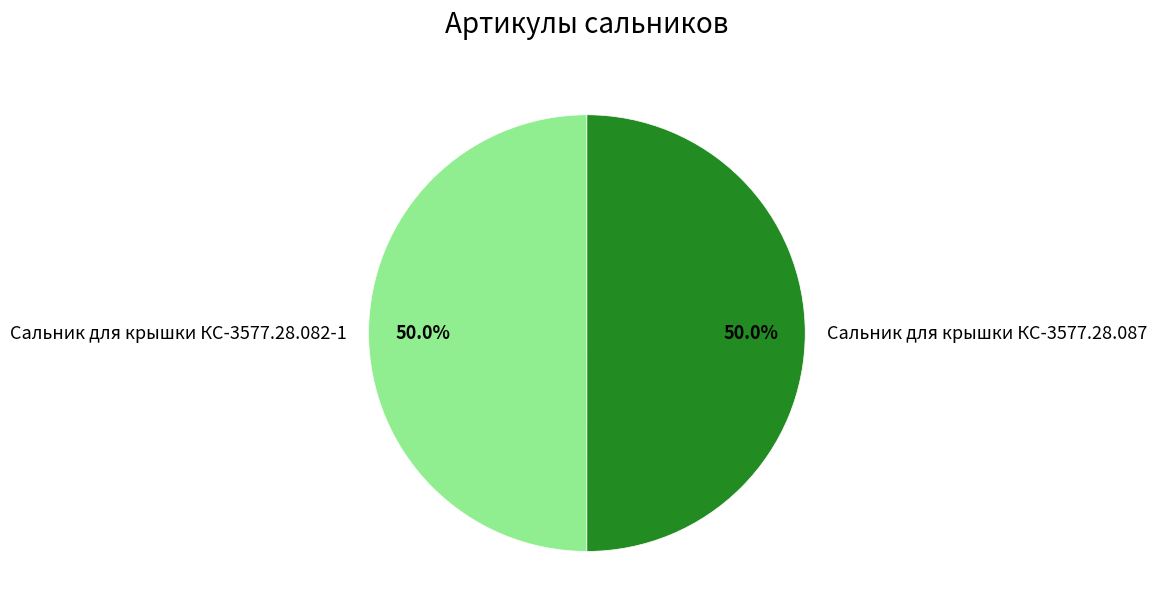

What portion of the pie excludes Сальник для крышки КС-3577.28.087?

50.0%